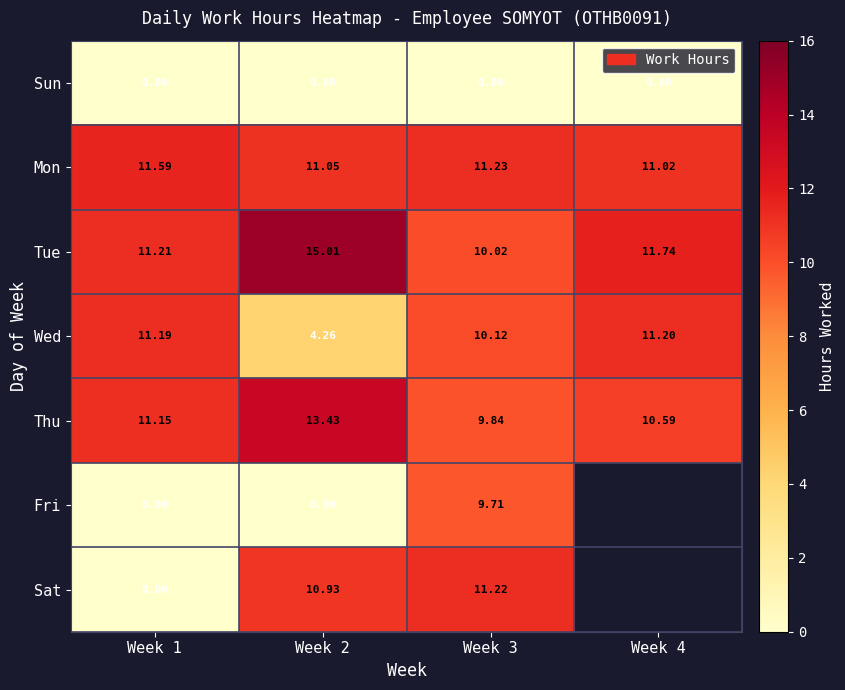

Is it true that Sat equals 15.5 at Week 3?

False